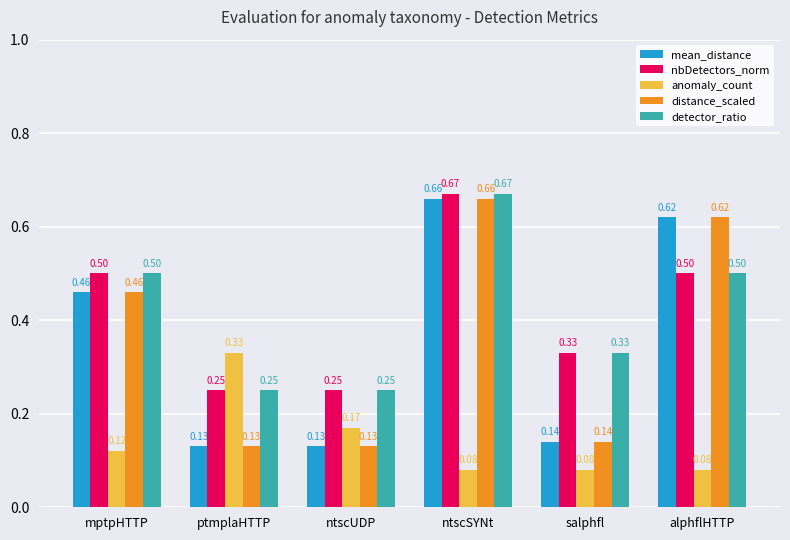

What is the sum of the mean_distance values at ntscSYNt and salphfl?

0.8